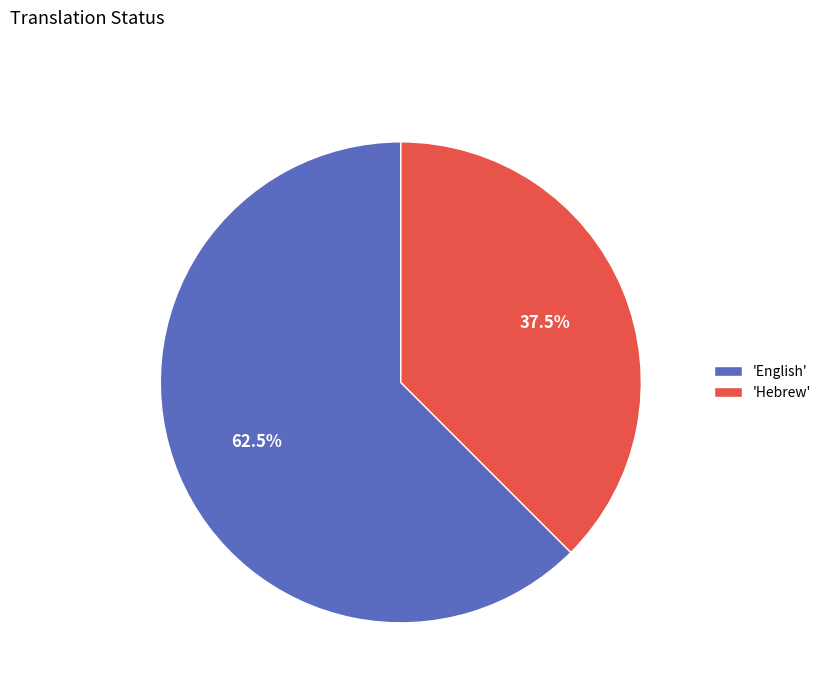

Rank the categories by value from highest to lowest.

'English', 'Hebrew'